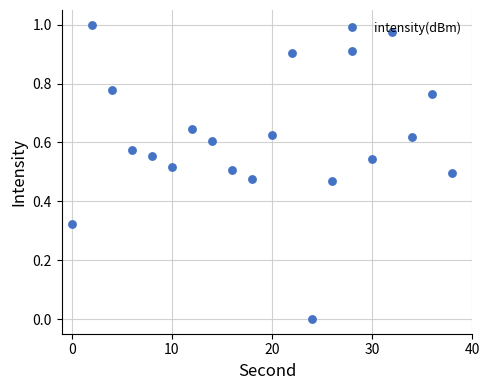

True or false: there are more than 0 points higher than both neighbors.

True